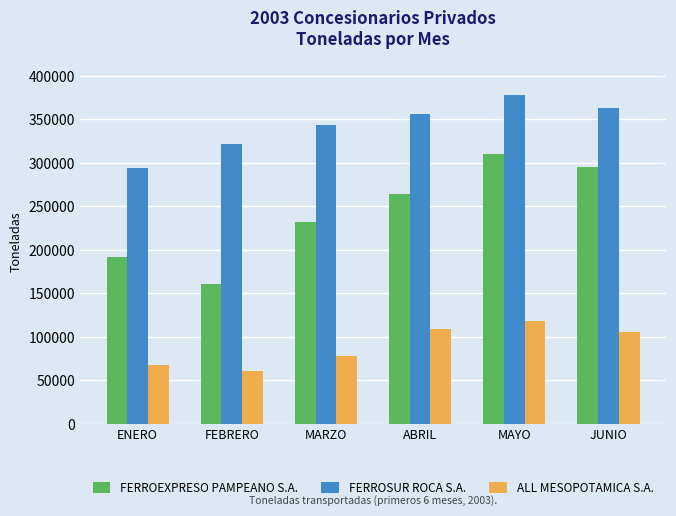

True or false: FERROSUR ROCA S.A. has a value of 232655 at JUNIO.

False